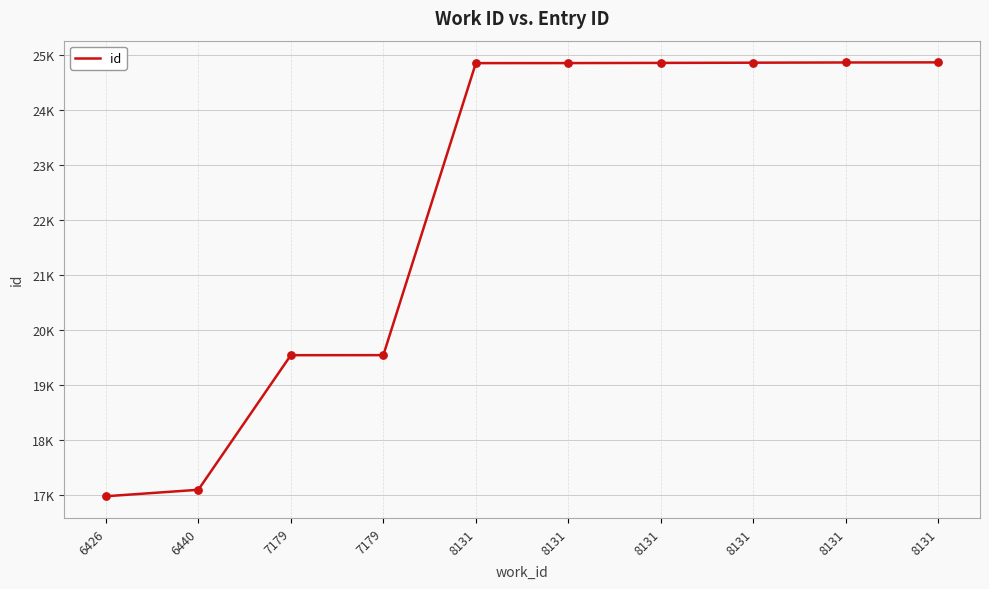

Does the chart have visible grid lines?

Yes